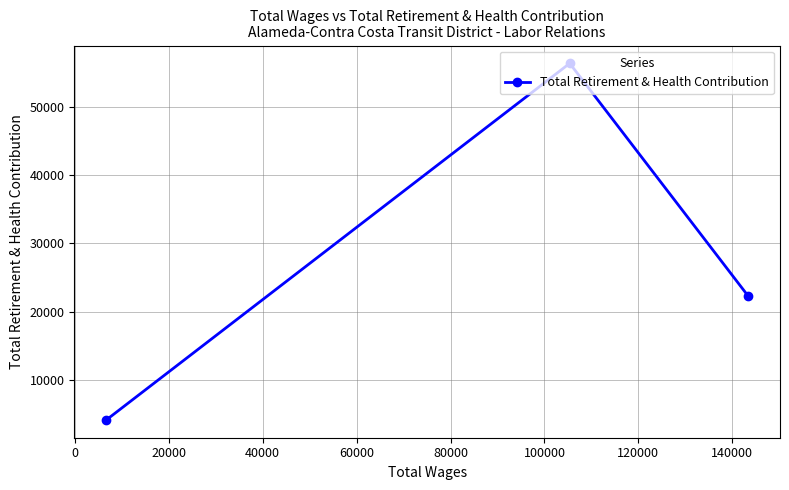

What is the sum of all values?

82793